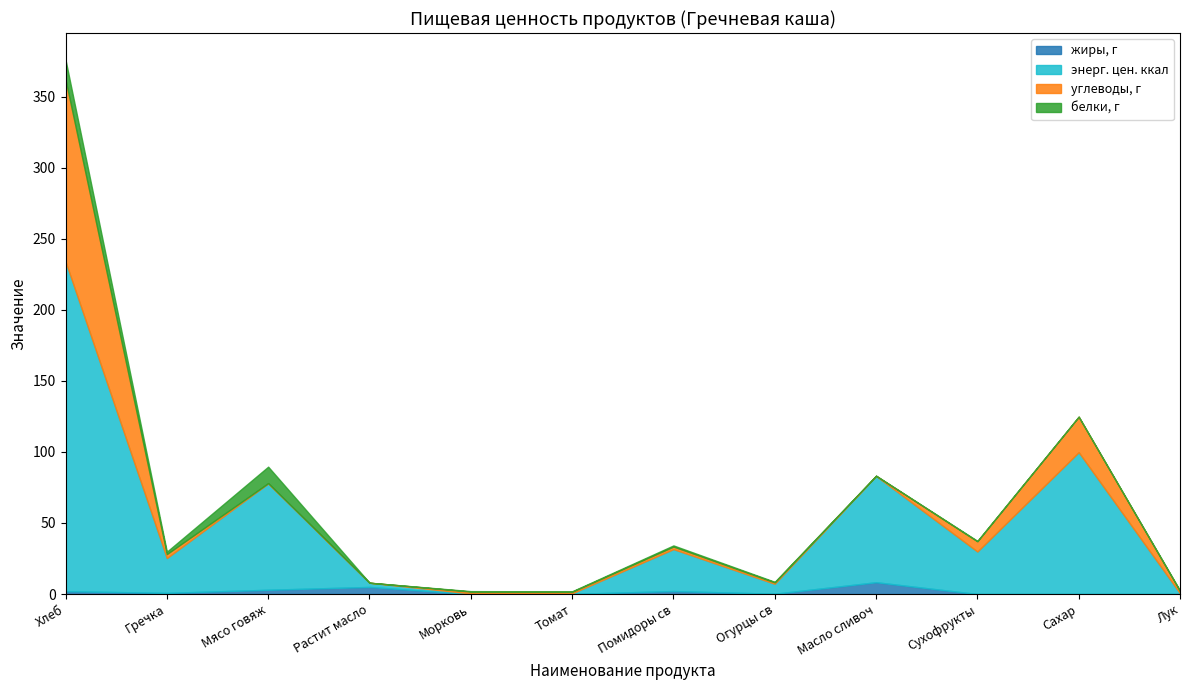

Reading right to left, transcribe all the data shown in this chart.

жиры, г: Лук=0.0	Сахар=0.0	Сухофрукты=0.0	Масло сливоч=8.3	Огурцы св=0.2	Помидоры св=2.1	Томат=0.1	Морковь=0.0	Растит масло=5.0	Мясо говяж=3.0	Гречка=0.8	Хлеб=2.0
энерг. цен. ккал: Лук=0.5	Сахар=99.8	Сухофрукты=29.9	Масло сливоч=74.8	Огурцы св=7.0	Помидоры св=29.5	Томат=0.4	Морковь=0.4	Растит масло=3.0	Мясо говяж=74.9	Гречка=24.5	Хлеб=232.0
углеводы, г: Лук=1.6	Сахар=25.0	Сухофрукты=7.2	Масло сливоч=0.1	Огурцы св=1.0	Помидоры св=1.8	Томат=1.1	Морковь=1.3	Растит масло=0.0	Мясо говяж=0.1	Гречка=2.8	Хлеб=128.0
белки, г: Лук=0.3	Сахар=0.0	Сухофрукты=0.3	Масло сливоч=0.1	Огурцы св=0.4	Помидоры св=0.8	Томат=0.3	Морковь=0.3	Растит масло=0.0	Мясо говяж=11.6	Гречка=1.7	Хлеб=14.0